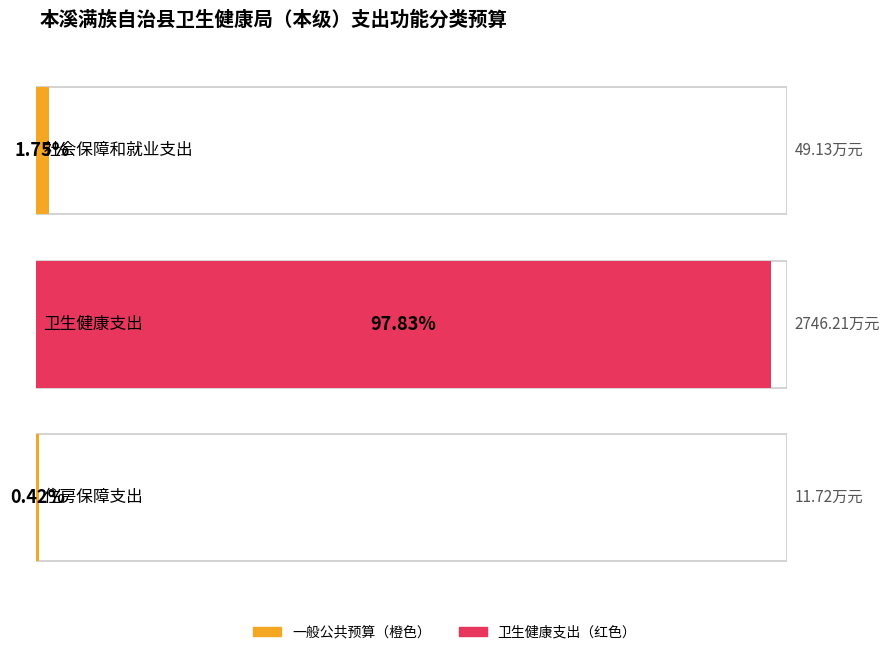

List the labels in order of 一般公共预算 value, smallest first.

住房保障支出, 社会保障和就业支出, 卫生健康支出